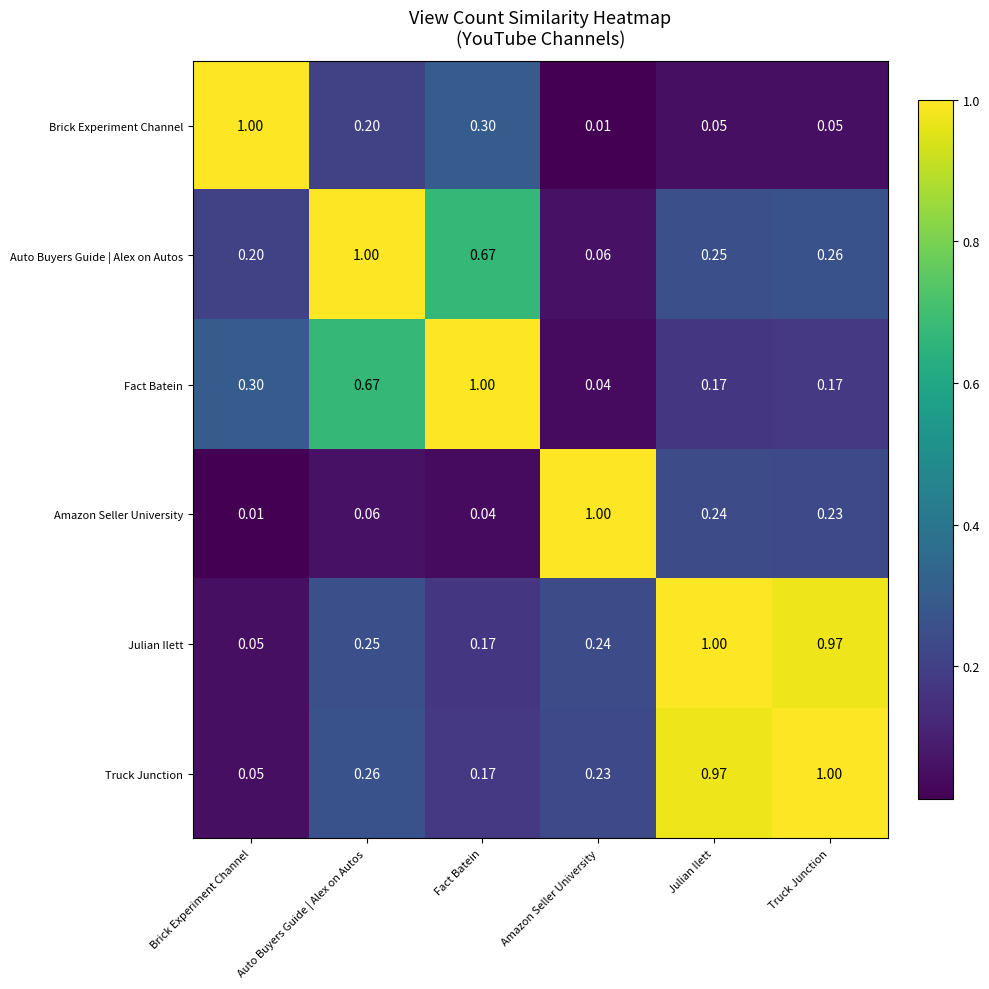

At which label is Brick Experiment Channel closest to 0?

Amazon Seller University